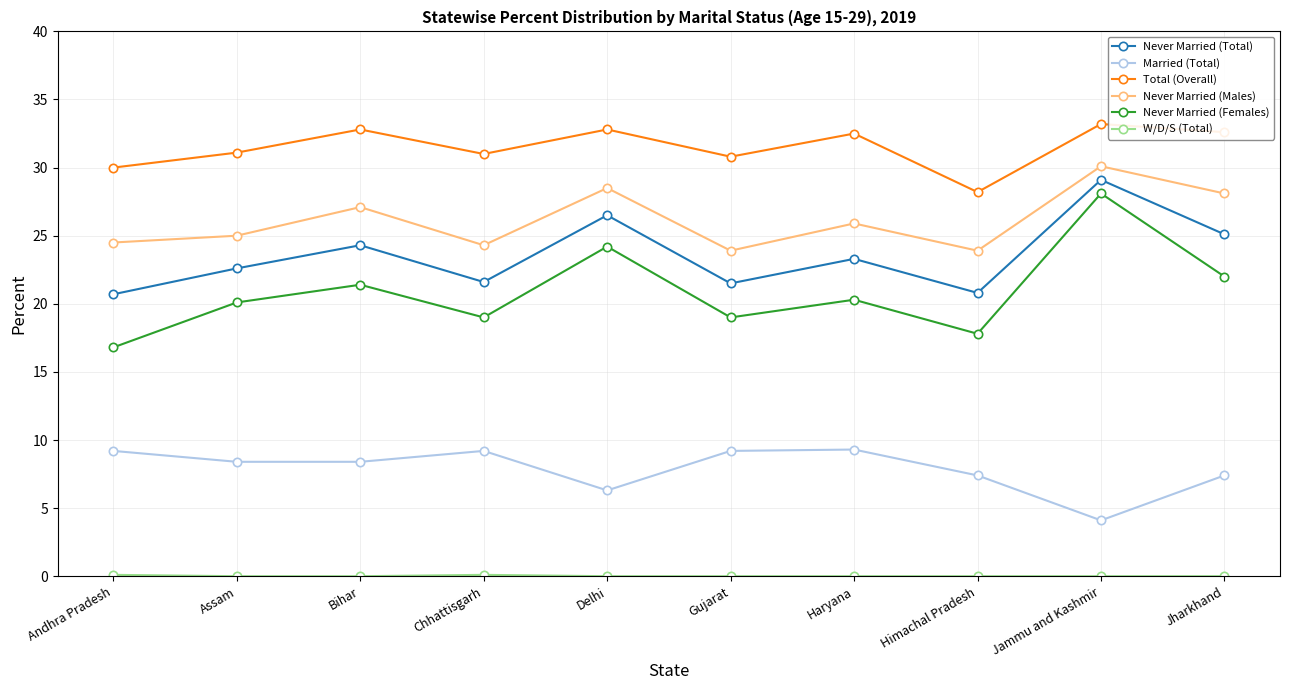

Which series has the largest range (max minus min)?

Never Married (Females)